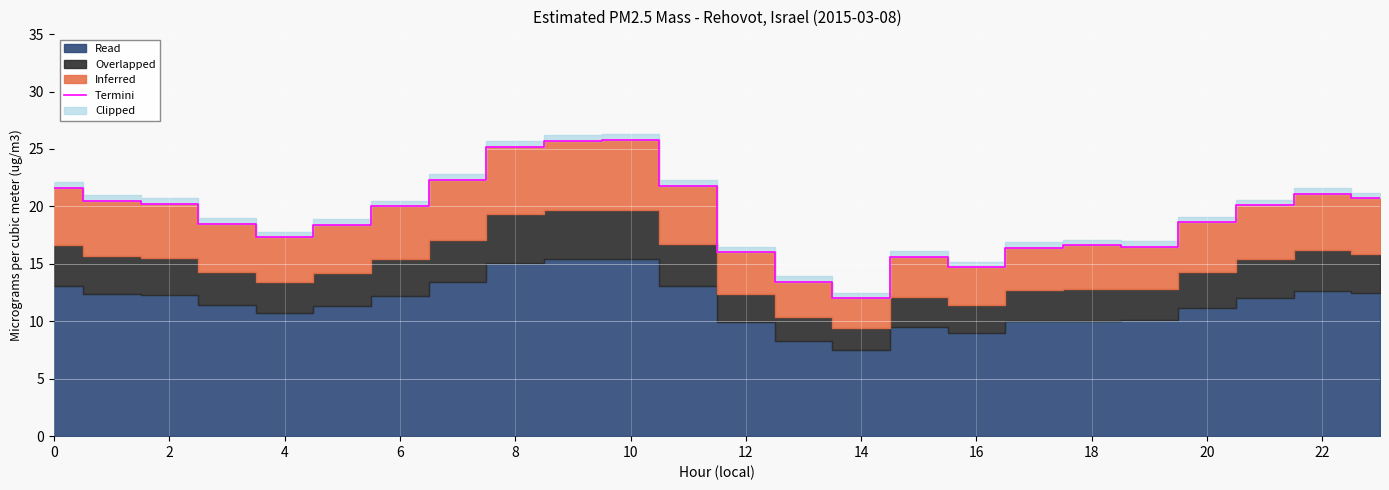

True or false: Termini has a value of 10.5 at 20.

False